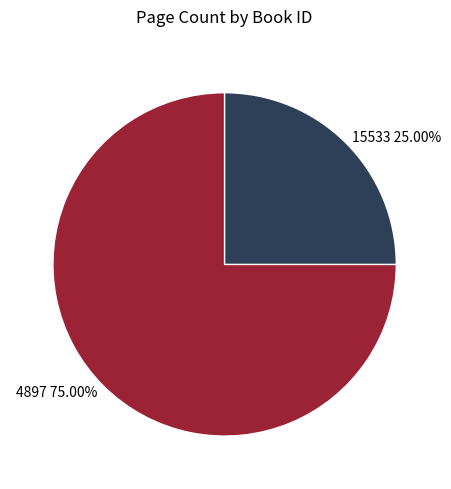

To the nearest percent, what portion does 15533 represent?

25%